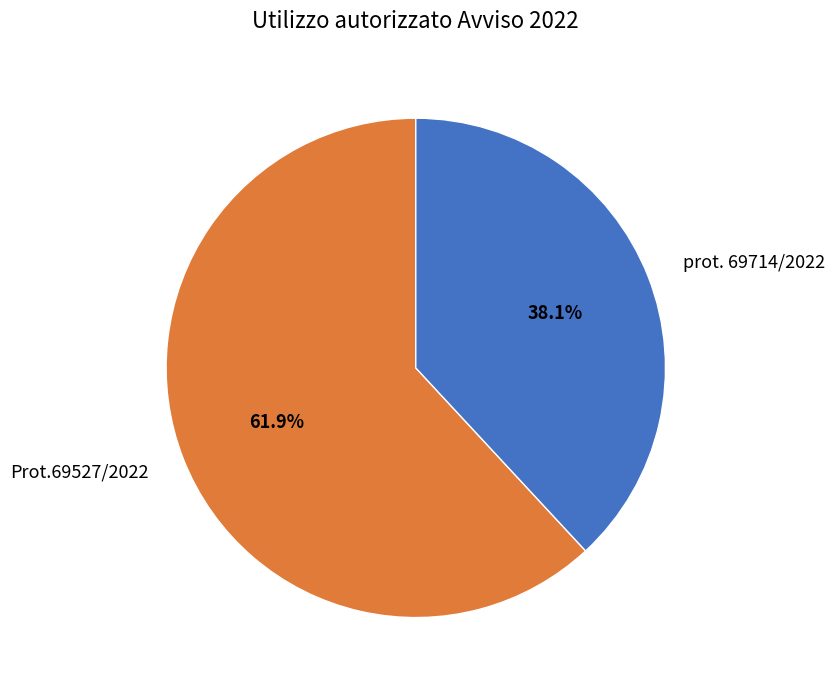

To the nearest percent, what is the difference between the Prot.69527/2022 and prot. 69714/2022 slice percentages?

24%